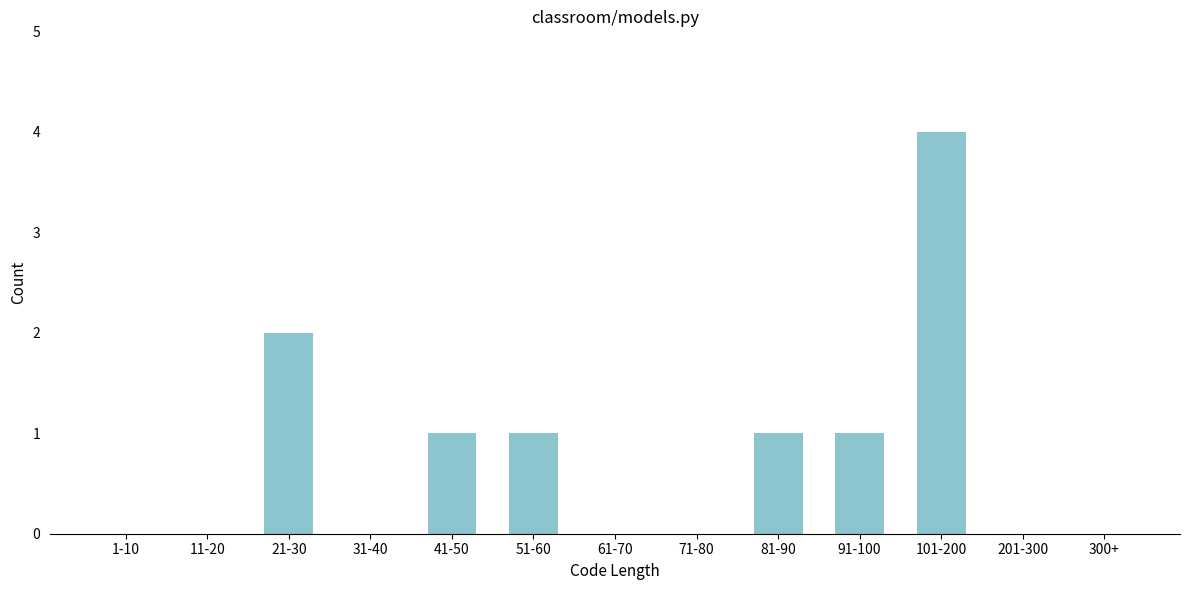

Reading right to left, list all the values displayed in this chart.

300+=0	201-300=0	101-200=4	91-100=1	81-90=1	71-80=0	61-70=0	51-60=1	41-50=1	31-40=0	21-30=2	11-20=0	1-10=0